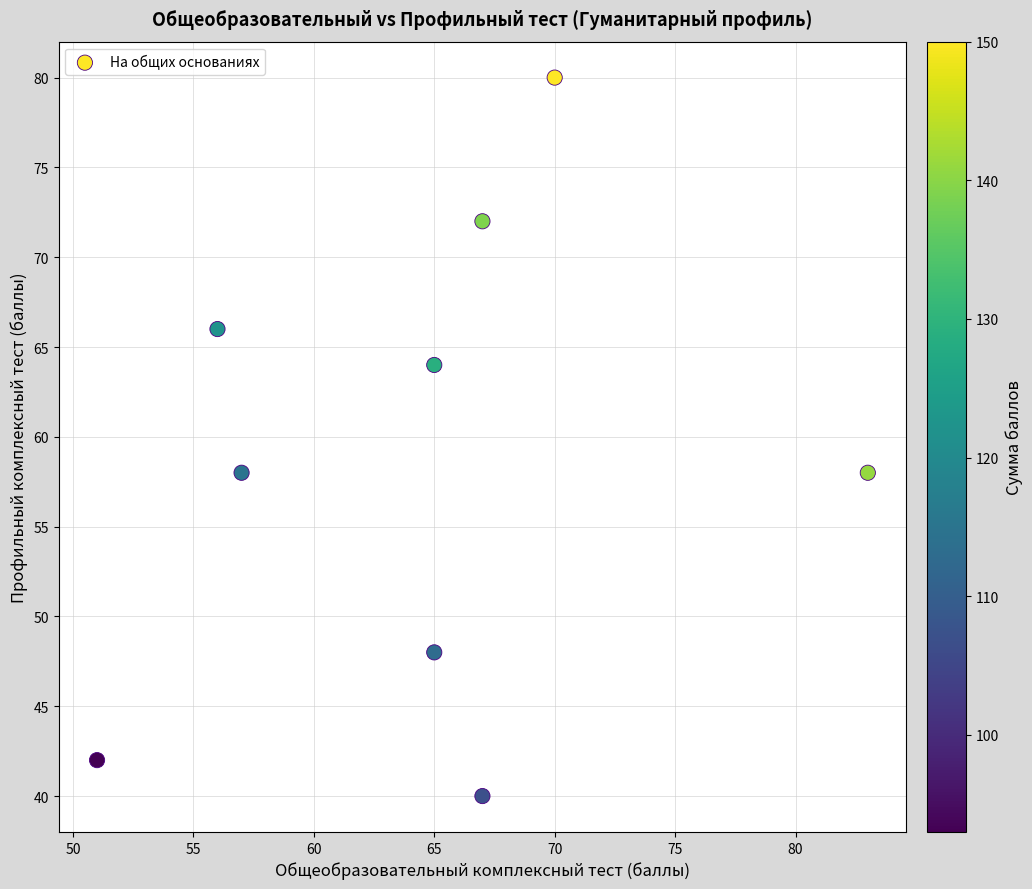

What is the average X value?

65